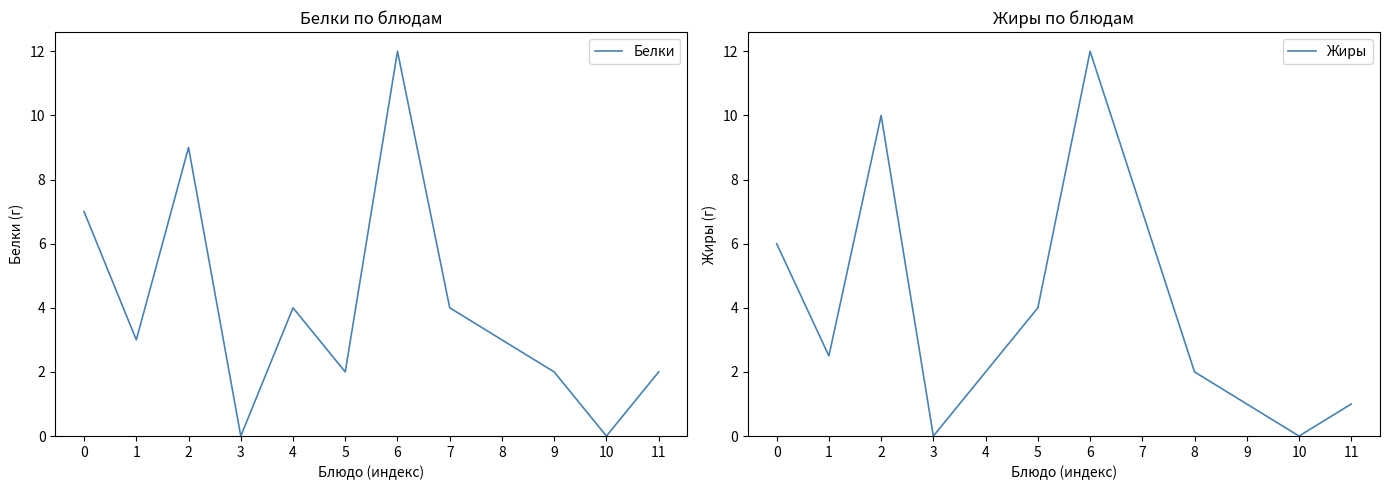

What is the sum of the Жиры values at 9 and 10?

1.0